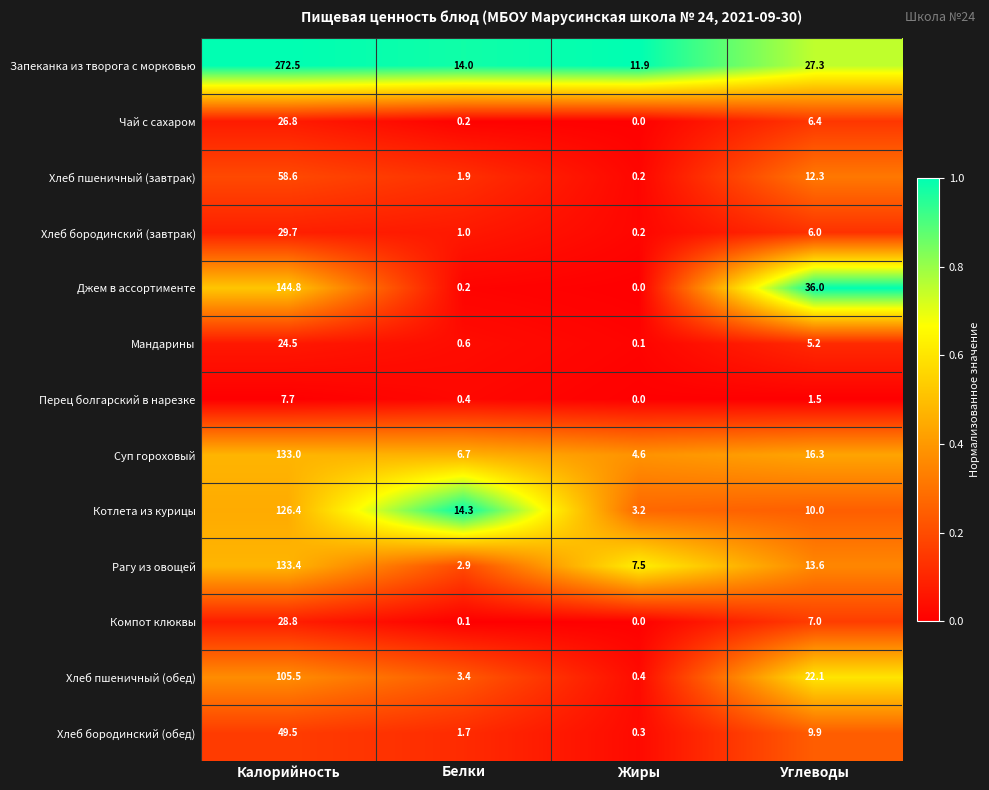

List the series in order of their peak value, lowest first.

Перец болгарский в нарезке, Мандарины, Чай с сахаром, Компот клюквы, Хлеб бородинский (завтрак), Хлеб бородинский (обед), Хлеб пшеничный (завтрак), Хлеб пшеничный (обед), Котлета из курицы, Суп гороховый, Рагу из овощей, Джем в ассортименте, Запеканка из творога с морковью